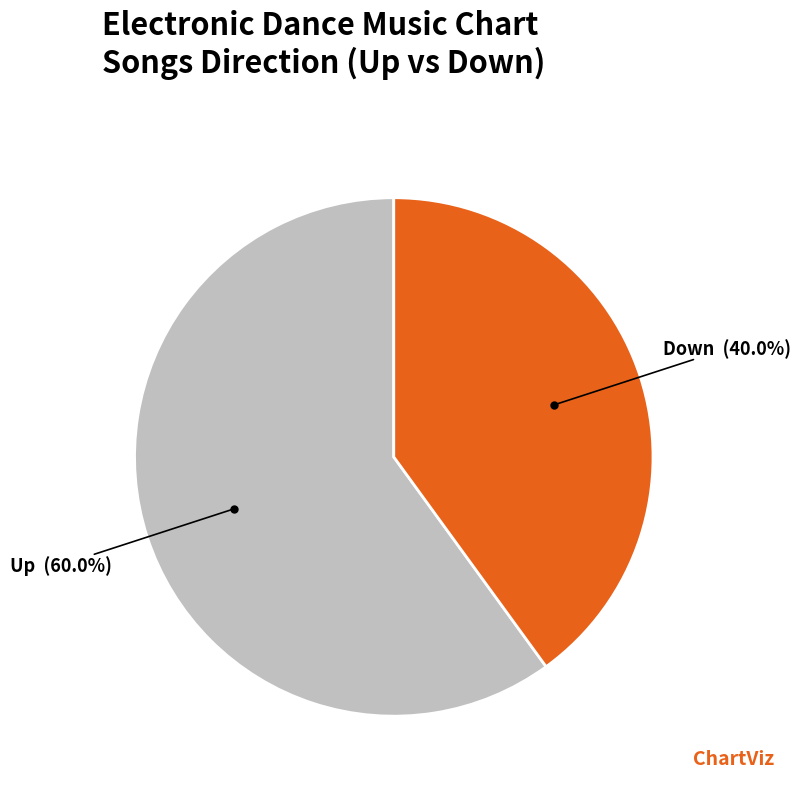

Is there a majority slice in this chart?

Yes